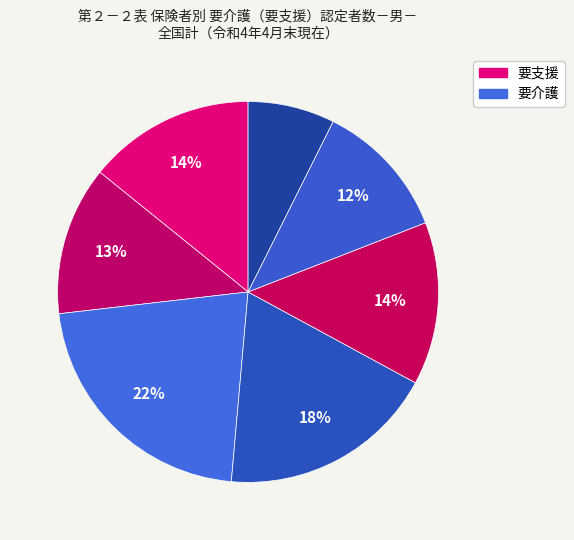

How many segments does this pie chart have?

7